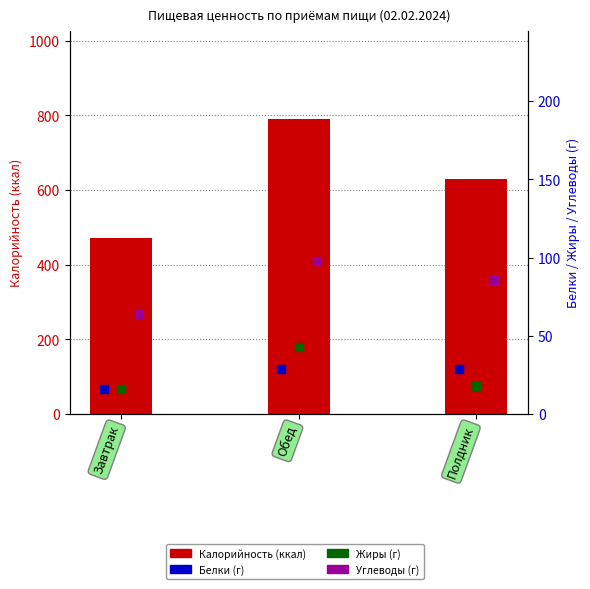

What are all the series names shown in the legend?

Калорийность, Белки, Жиры, Углеводы